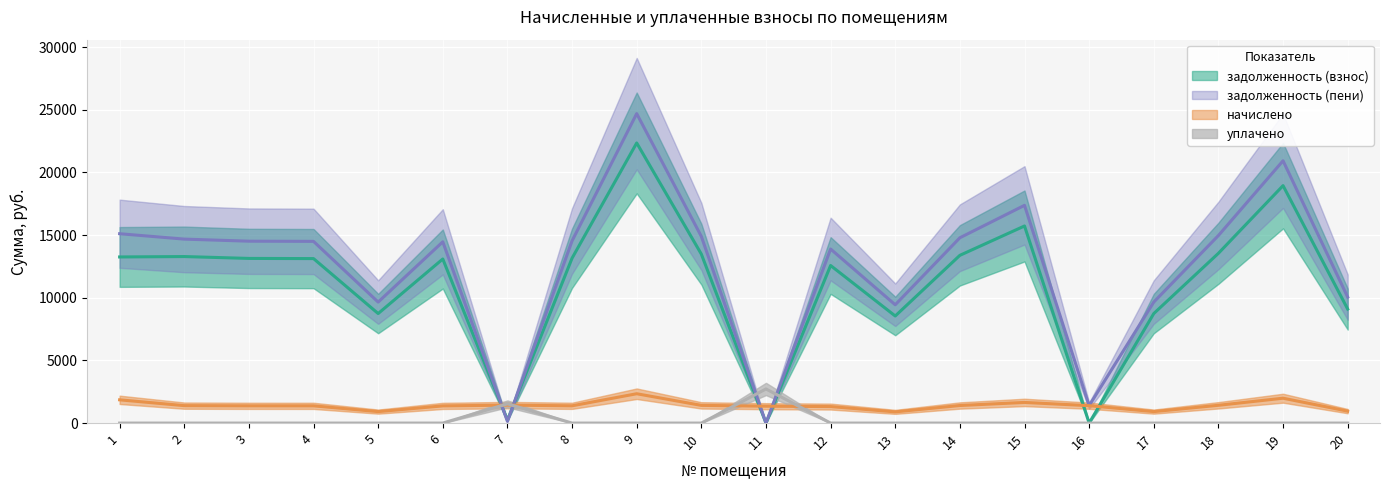

The value of уплачено at 7 is 1534.5. True or false?

True